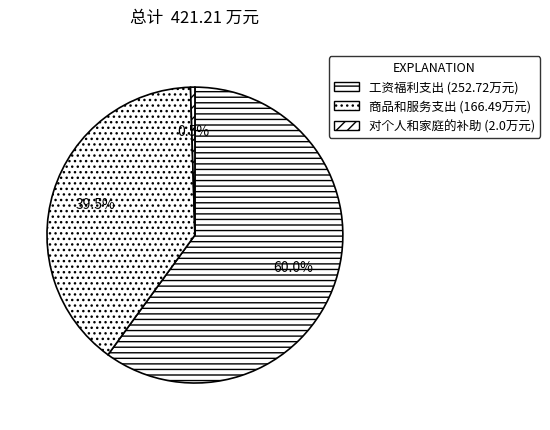

Count the number of slices in the pie.

3